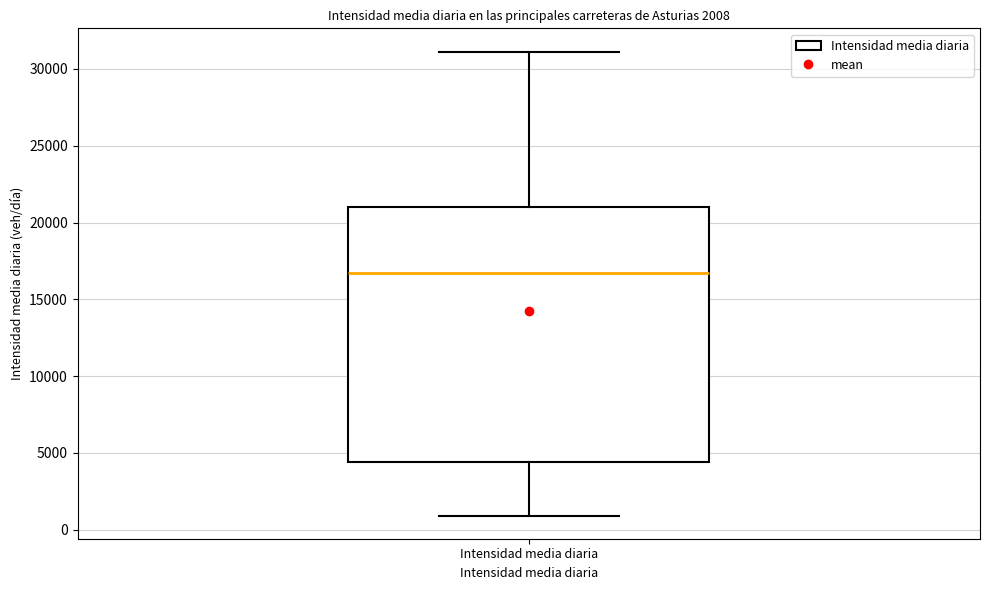

Where is the upper edge of the box for Intensidad media diaria on the y-axis? The values are not printed on the chart, so give them approximately, as read against the axis.

21000